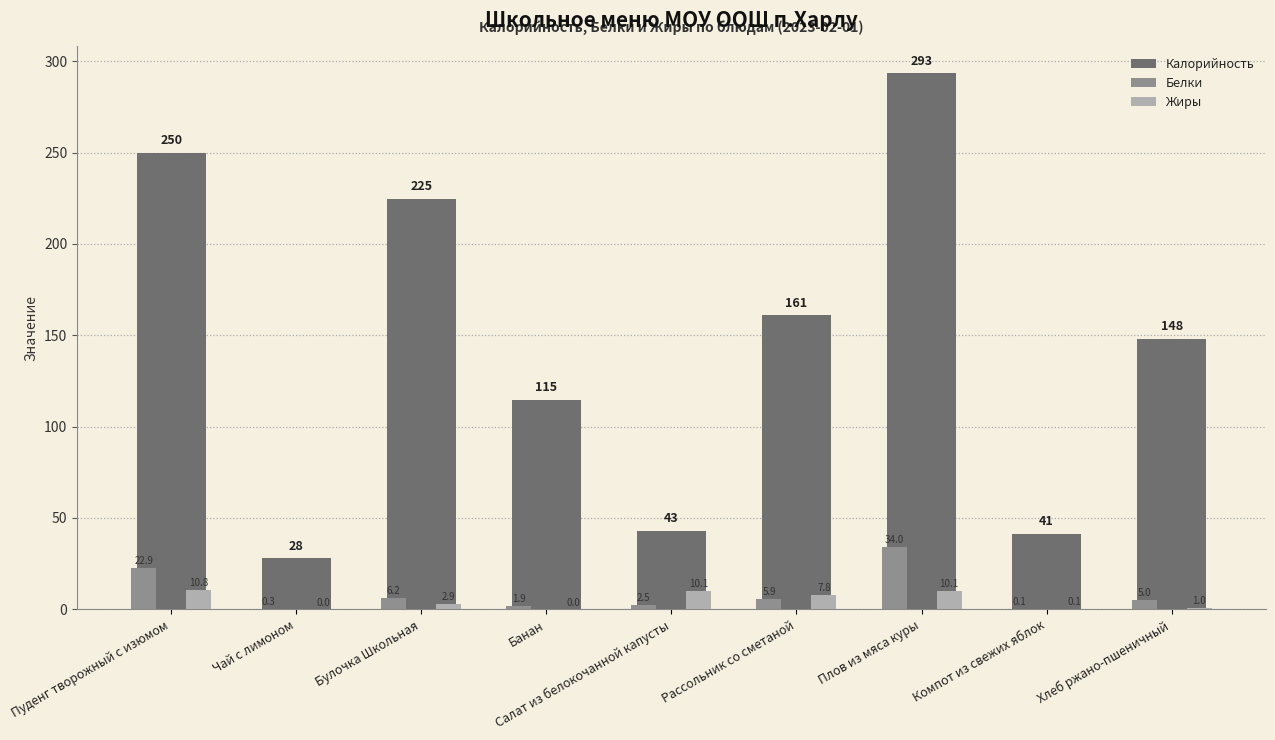

True or false: Калорийность has a value of 51.9 at Хлеб ржано-пшеничный.

False